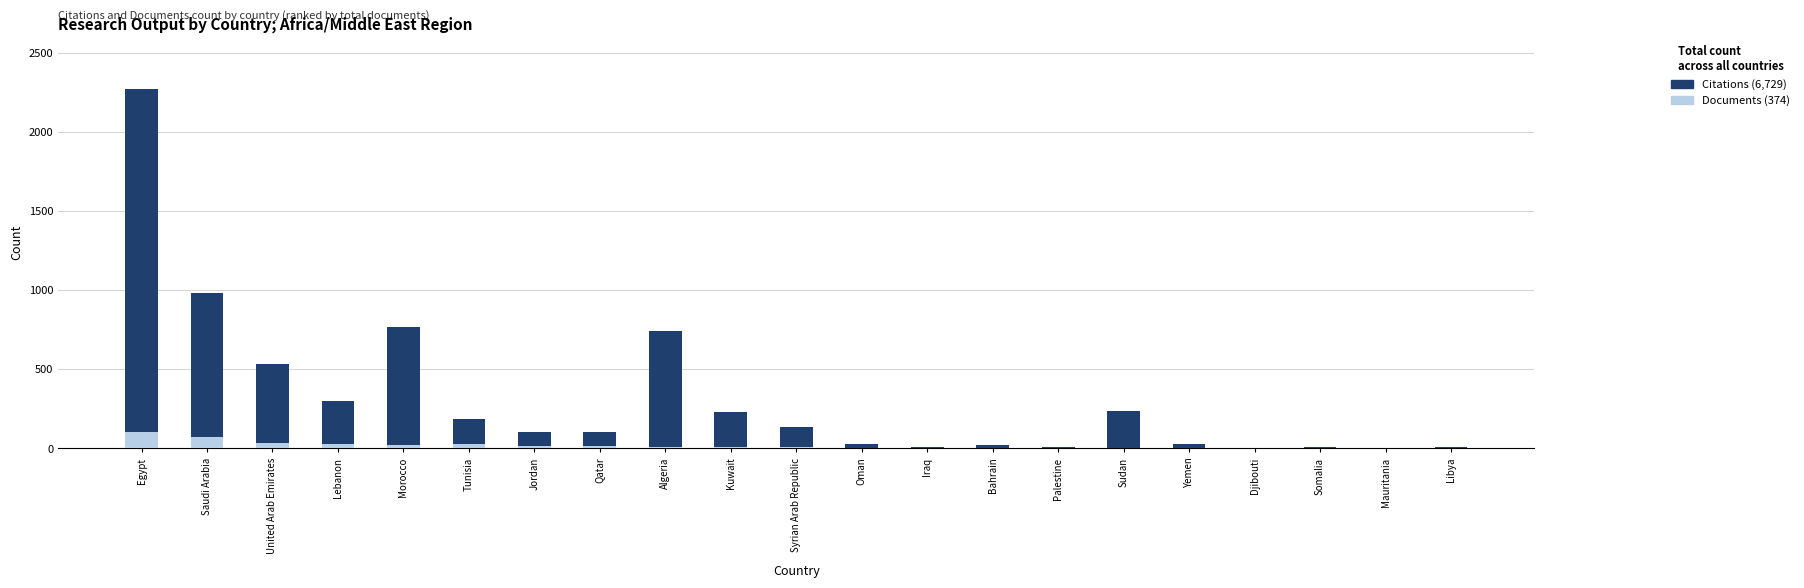

What is the difference between the maximum and second lowest values in the Documents series?

100